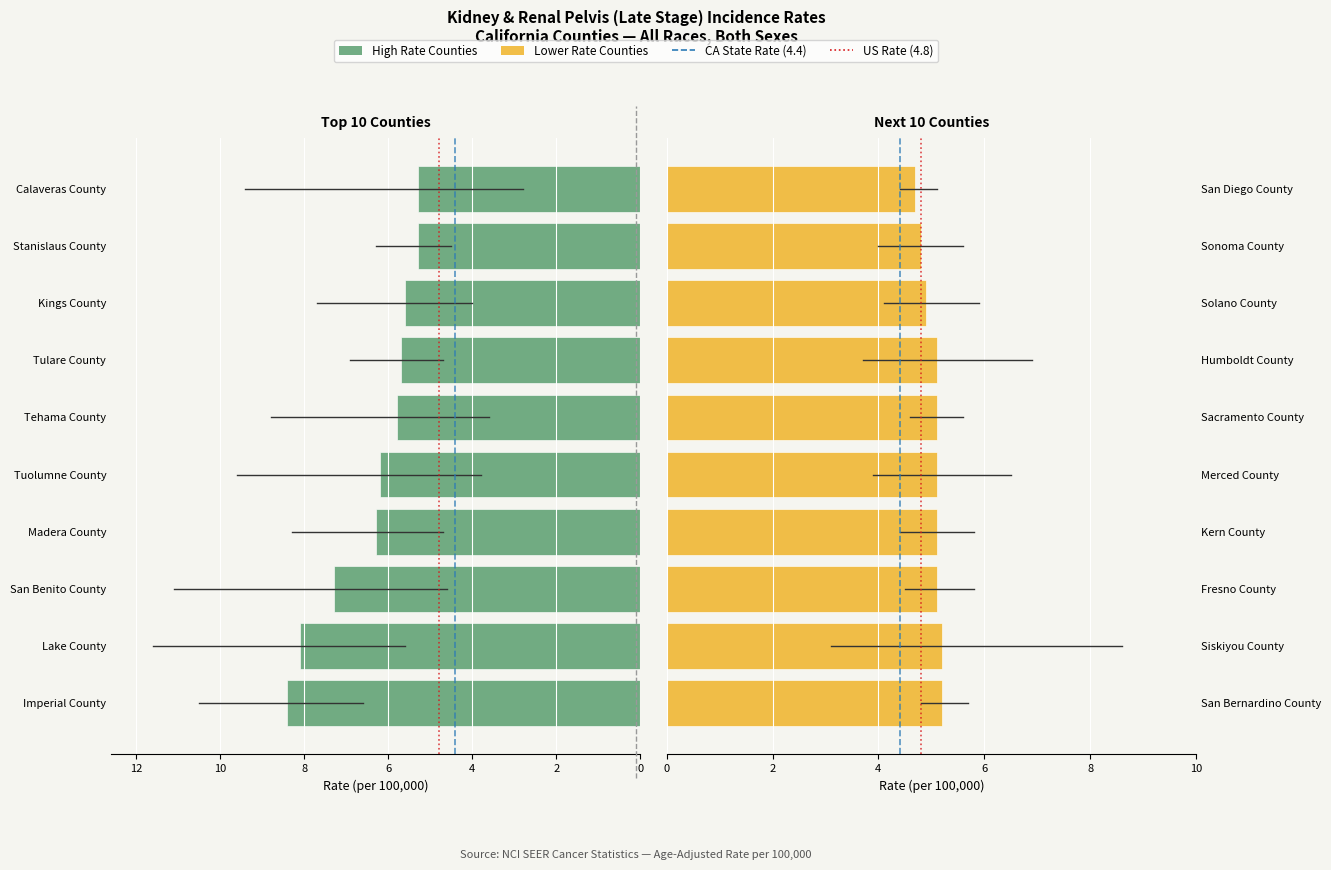

What is the sum of all Lower Rate Counties (Bottom 10) values?

50.3